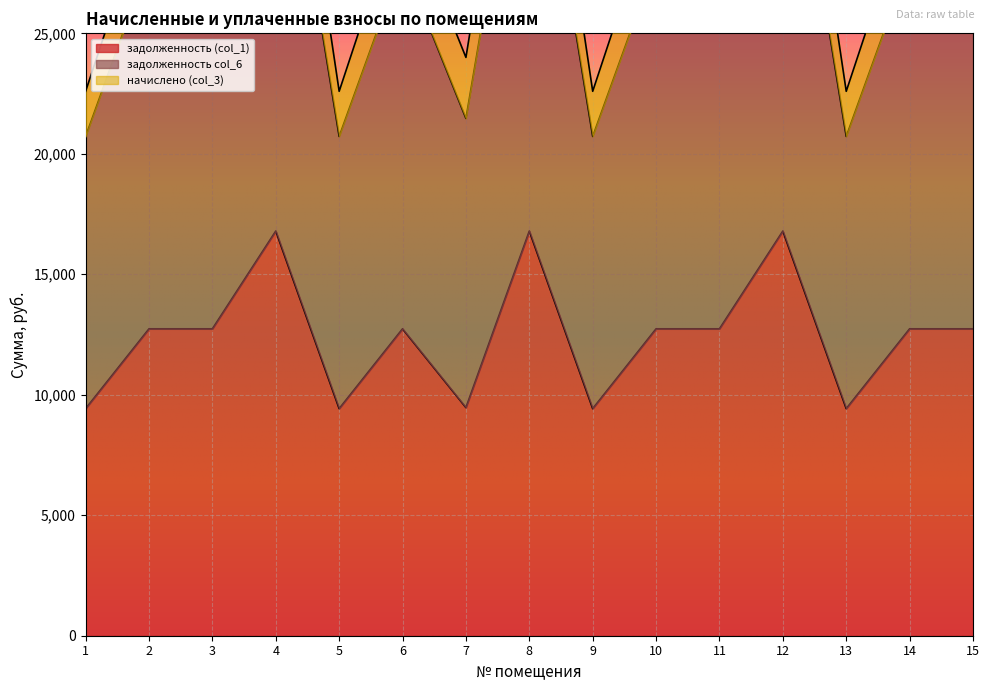

What is the lowest value of the задолженность (col_1) series?

9424.6